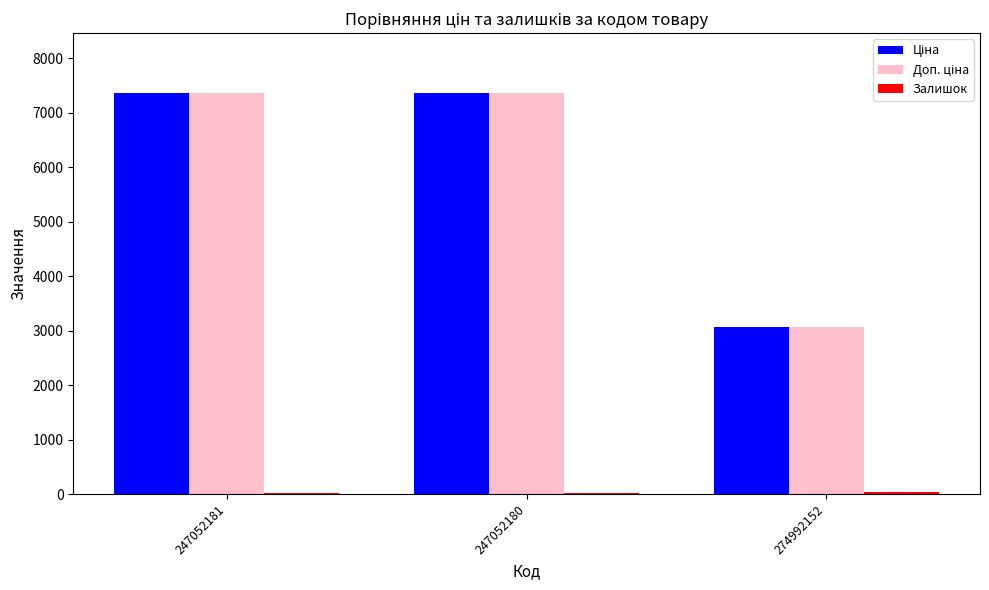

Count the number of data series in this chart.

3